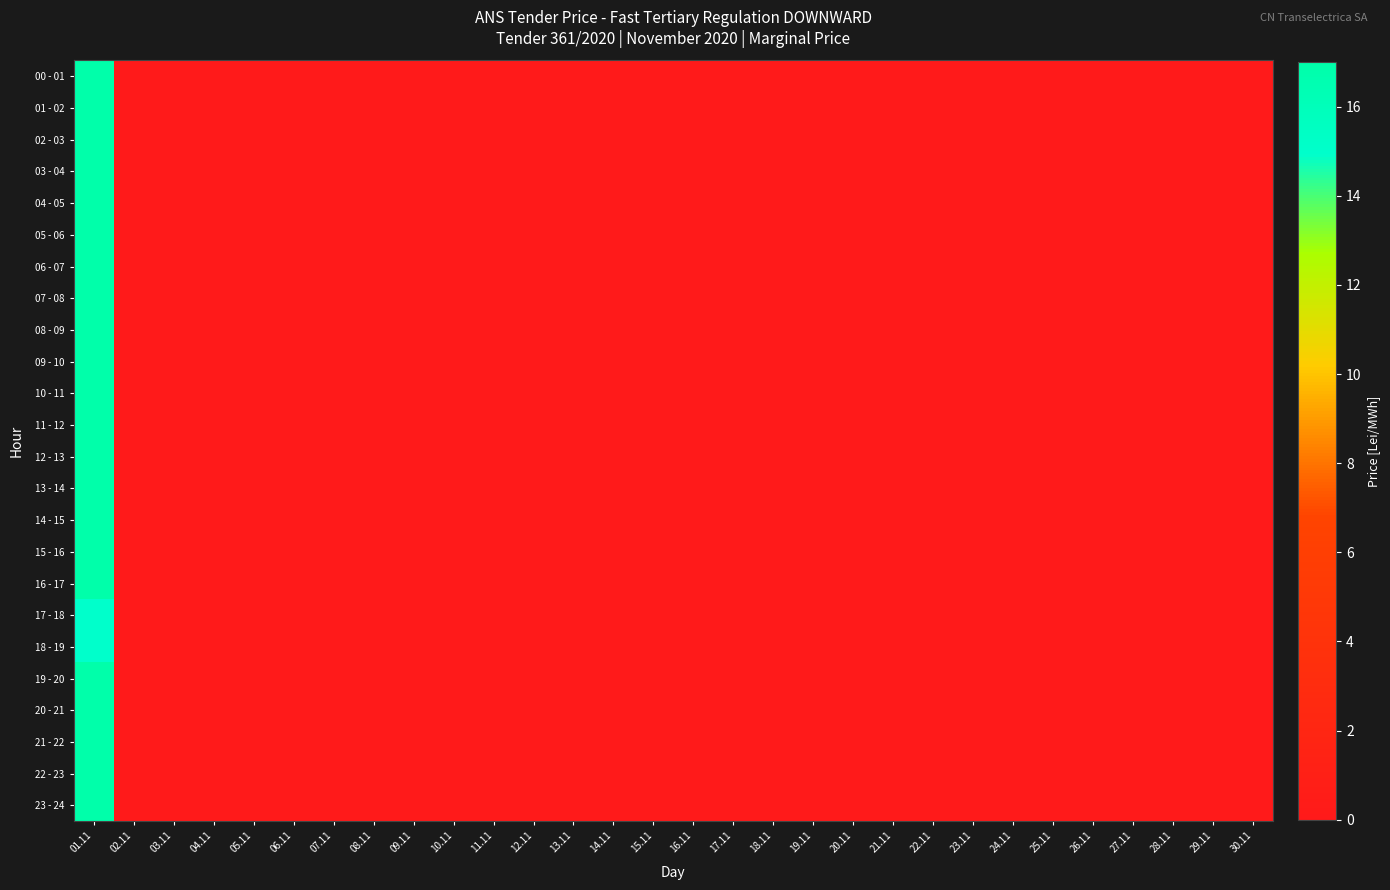

Which series has the largest range (max minus min)?

00 - 01